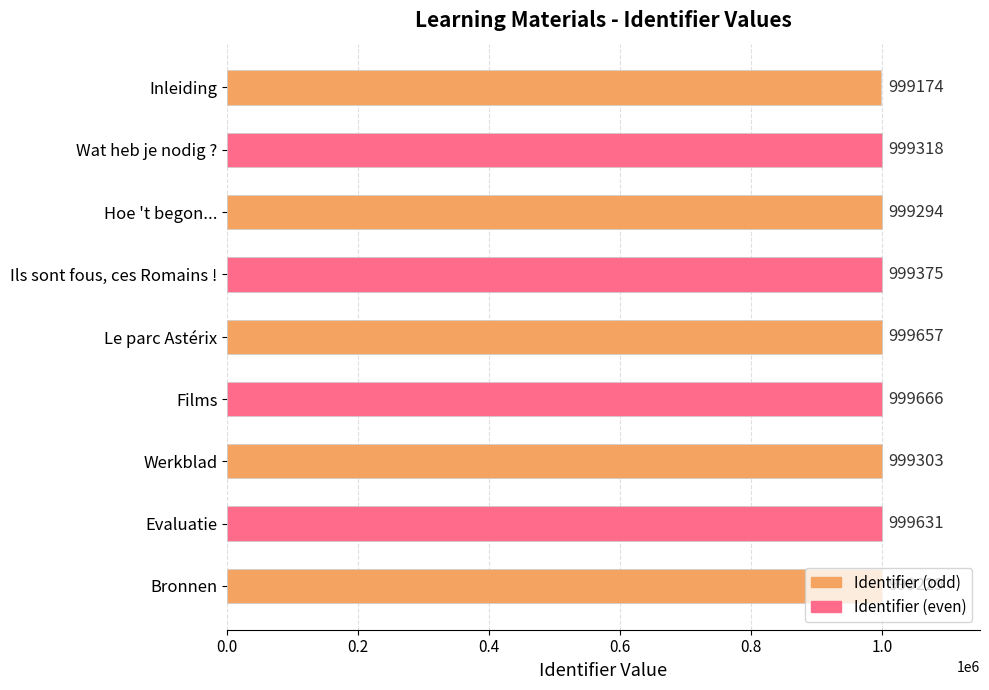

What value does the data have at Le parc Astérix, to the nearest 10?

999660